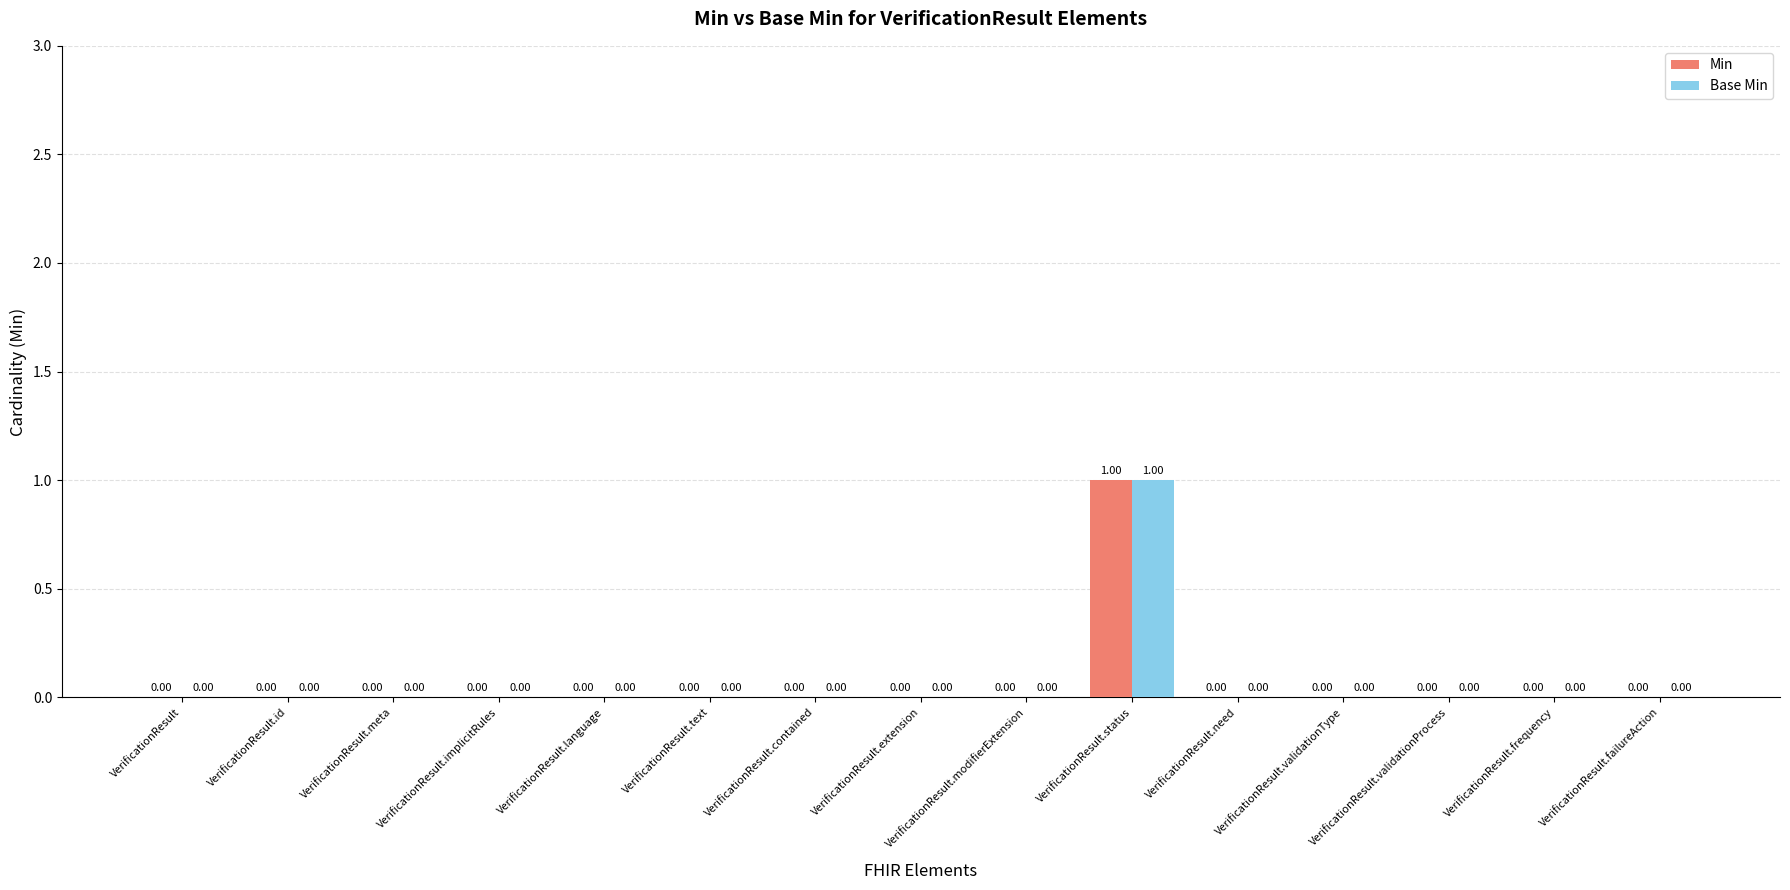

At which label does Min reach its peak?

VerificationResult.status